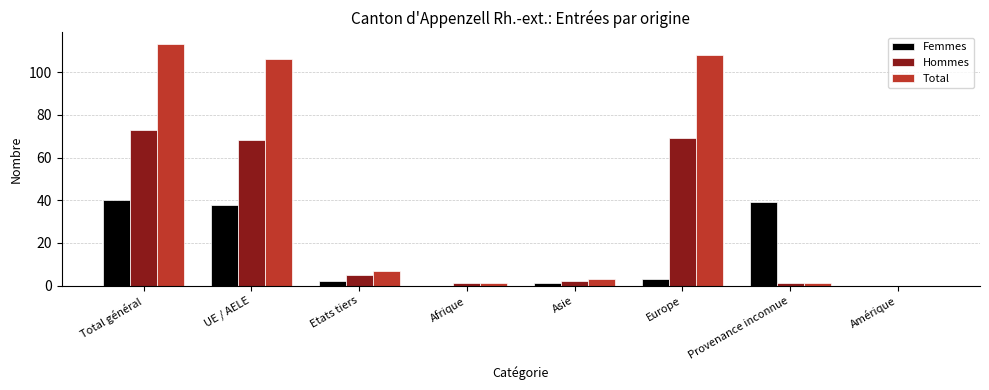

At which label is Total closest to 56?

Etats tiers